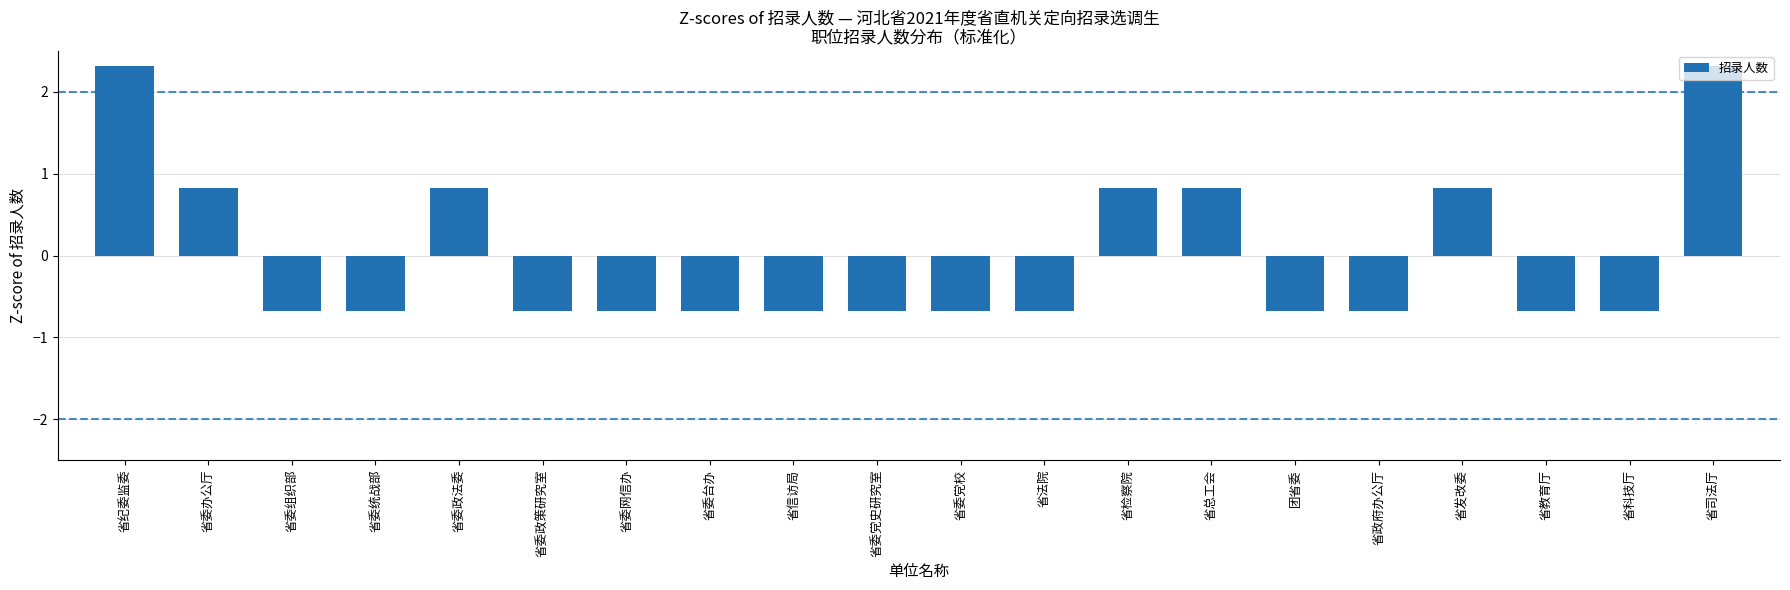

Reading left to right, extract all data points from this chart.

省纪委监委=2.3	省委办公厅=0.8	省委组织部=-0.7	省委统战部=-0.7	省委政法委=0.8	省委政策研究室=-0.7	省委网信办=-0.7	省委台办=-0.7	省信访局=-0.7	省委党史研究室=-0.7	省委党校=-0.7	省法院=-0.7	省检察院=0.8	省总工会=0.8	团省委=-0.7	省政府办公厅=-0.7	省发改委=0.8	省教育厅=-0.7	省科技厅=-0.7	省司法厅=2.3